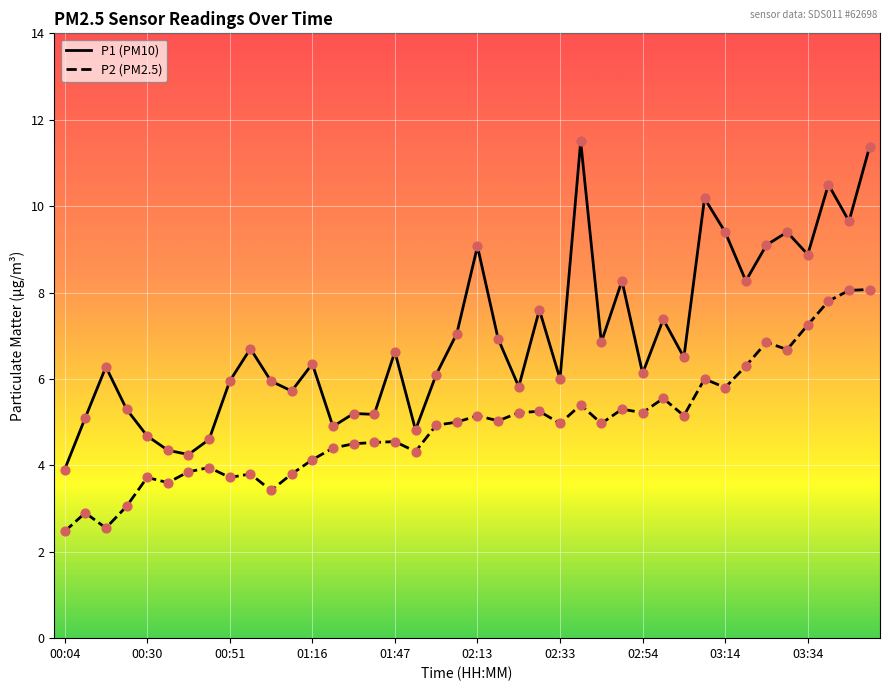

Which series has the largest total across all categories?

P1 (PM10)